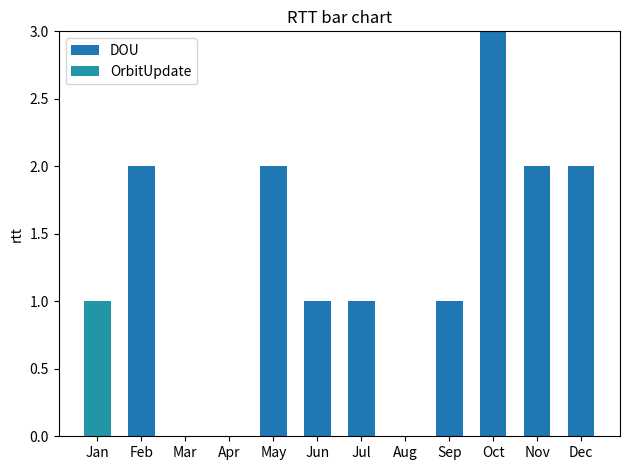

Which category has the highest value in the DOU series?

Oct